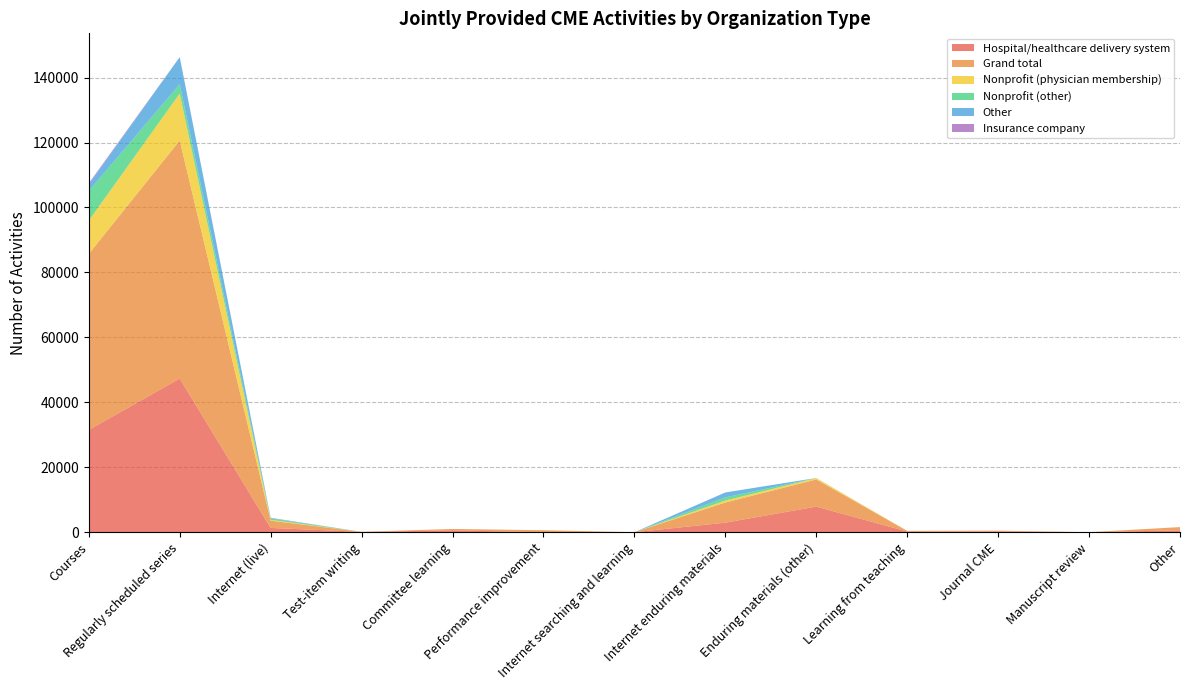

Reading right to left, list all the values displayed in this chart.

Hospital/healthcare delivery system: 586	0	238	210	7886	2943	0	0	568	112	1318	47308	31501
Grand total: 983	0	238	210	8348	6202	0	614	430	0	2243	73303	54199
Nonprofit (physician membership): 24	0	0	0	428	619	0	0	0	0	254	14477	10259
Nonprofit (other): 0	0	0	0	0	968	0	0	3	0	441	2865	9120
Other: 0	0	0	0	34	1511	0	0	0	0	141	8356	1989
Insurance company: 0	0	0	0	0	0	0	0	0	0	51	0	371